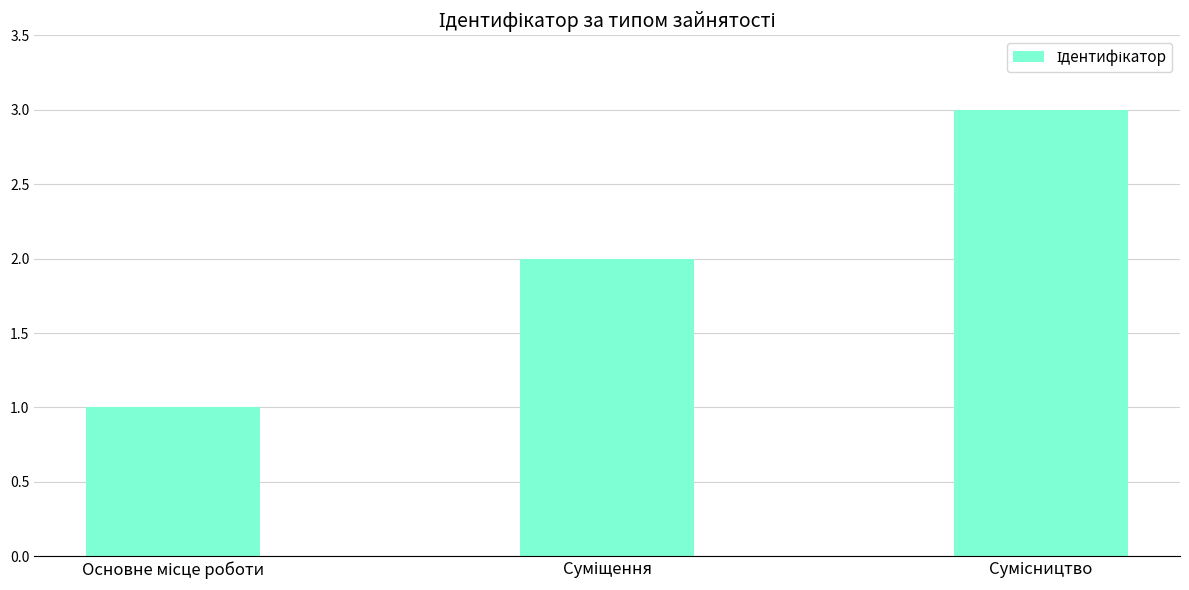

What is the sum of all values?

6